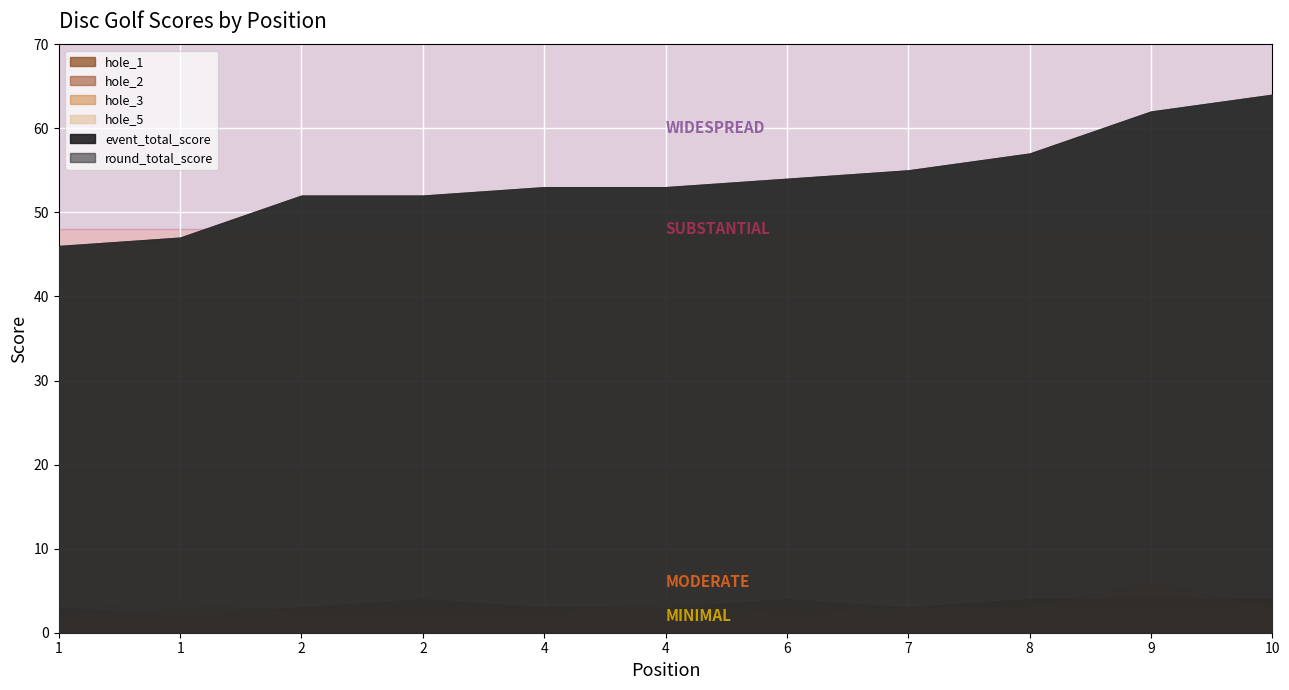

Reading right to left, extract all data points from this chart.

event_total_score: 10=64	9=62	8=57	7=55	6=54	4=53	4=53	2=52	2=52	1=47	1=46
round_total_score: 10=64	9=62	8=57	7=55	6=54	4=53	4=53	2=52	2=52	1=47	1=46
hole_1: 10=4	9=4	8=4	7=3	6=3	4=3	4=3	2=3	2=3	1=2	1=3
hole_2: 10=4	9=3	8=3	7=3	6=4	4=3	4=3	2=4	2=3	1=2	1=3
hole_3: 10=3	9=6	8=3	7=3	6=3	4=3	4=3	2=3	2=3	1=3	1=2
hole_5: 10=3	9=3	8=3	7=3	6=2	4=4	4=2	2=2	2=2	1=4	1=3